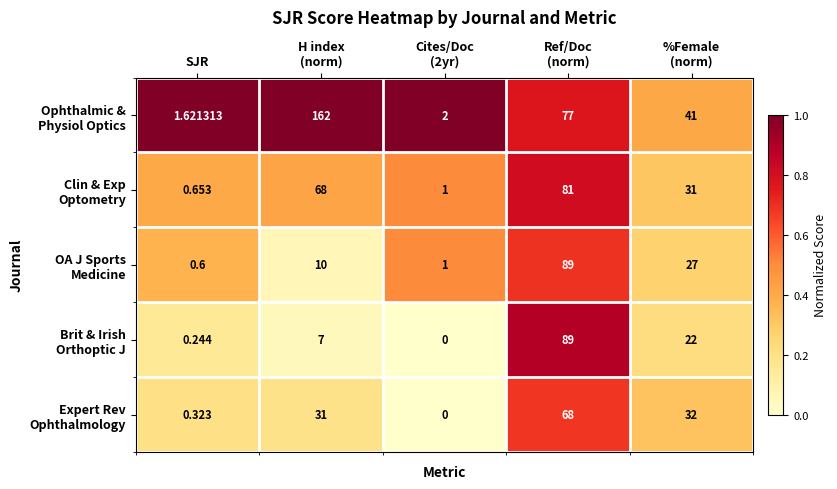

How many series are shown in this chart?

5